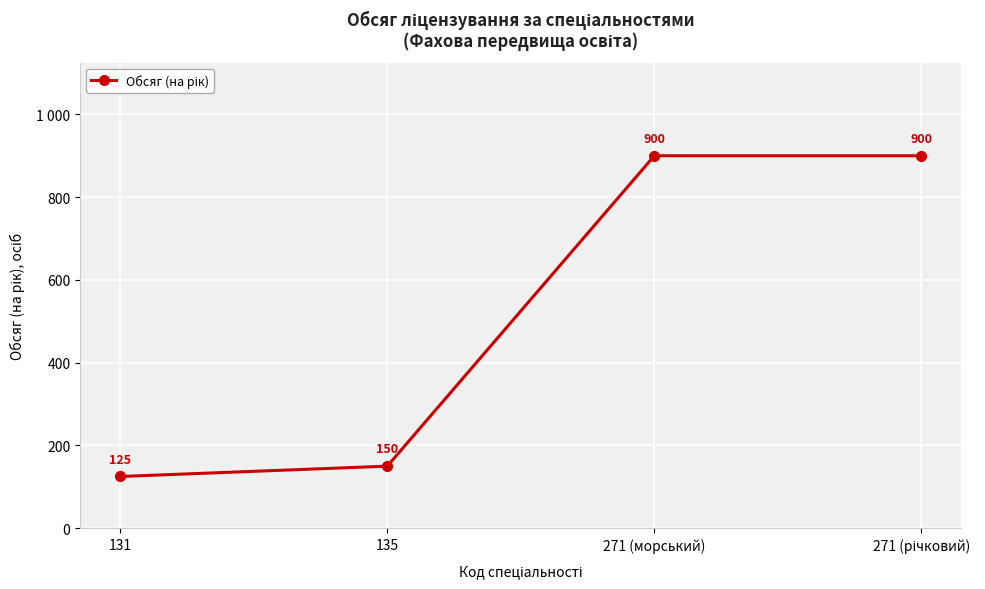

What is the change in value from 131 to 271 (річковий)?

+775